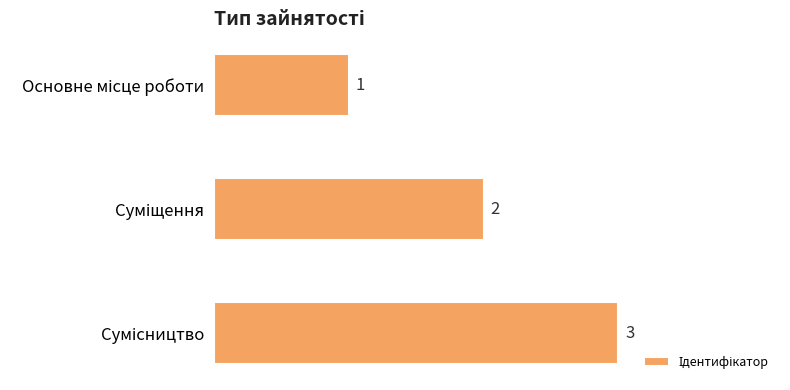

How many values are between 1 and 3?

3